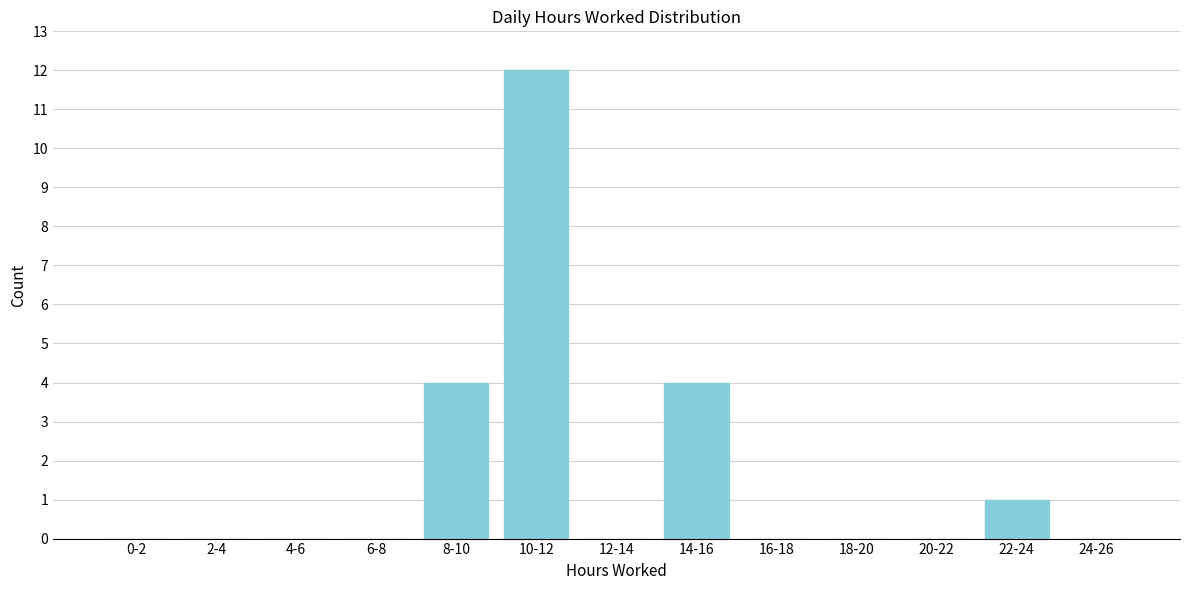

Reading left to right, extract all data points from this chart.

0-2=0	2-4=0	4-6=0	6-8=0	8-10=4	10-12=12	12-14=0	14-16=4	16-18=0	18-20=0	20-22=0	22-24=1	24-26=0